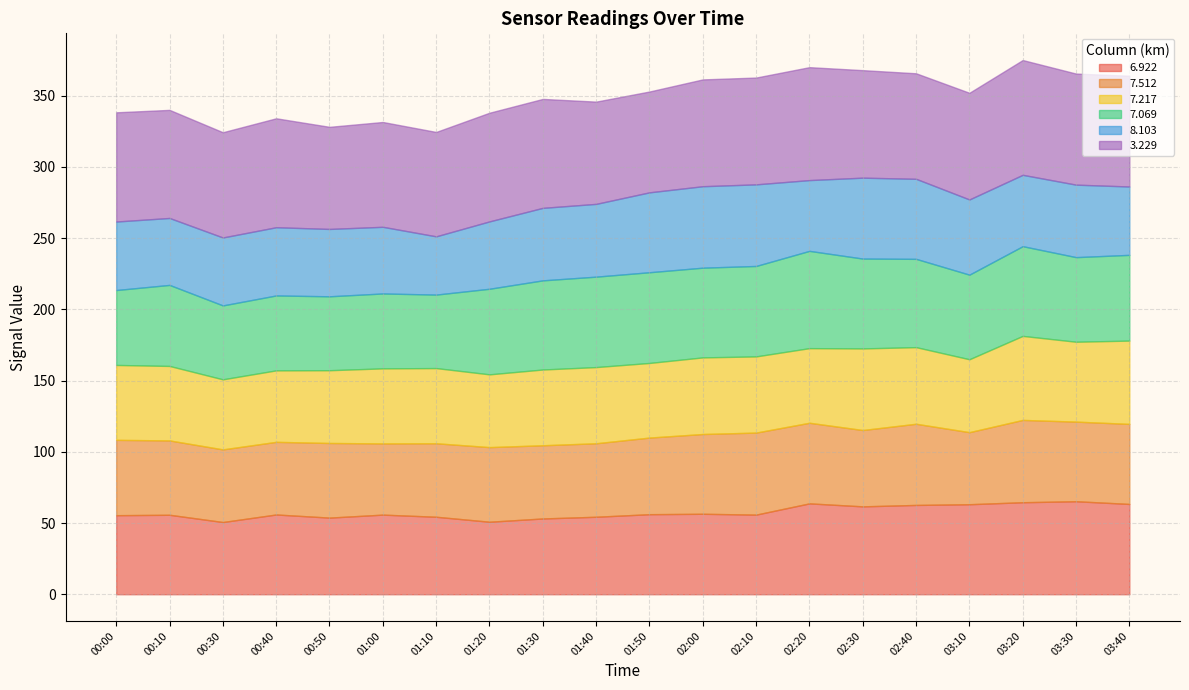

Between 01:40 and 03:30, which is larger?

03:30